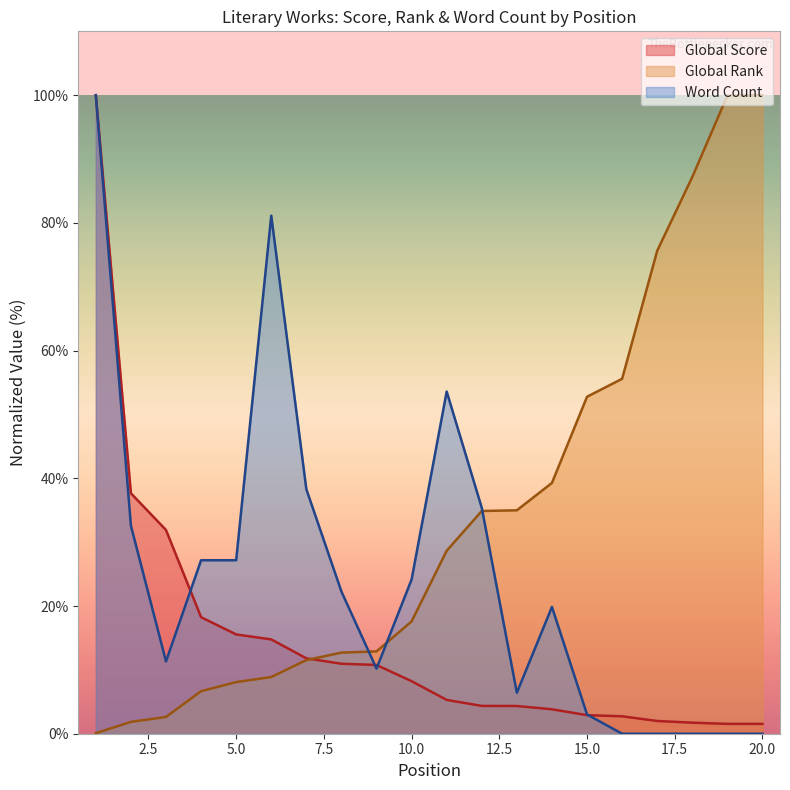

At which category is the sum across all series the highest?

1